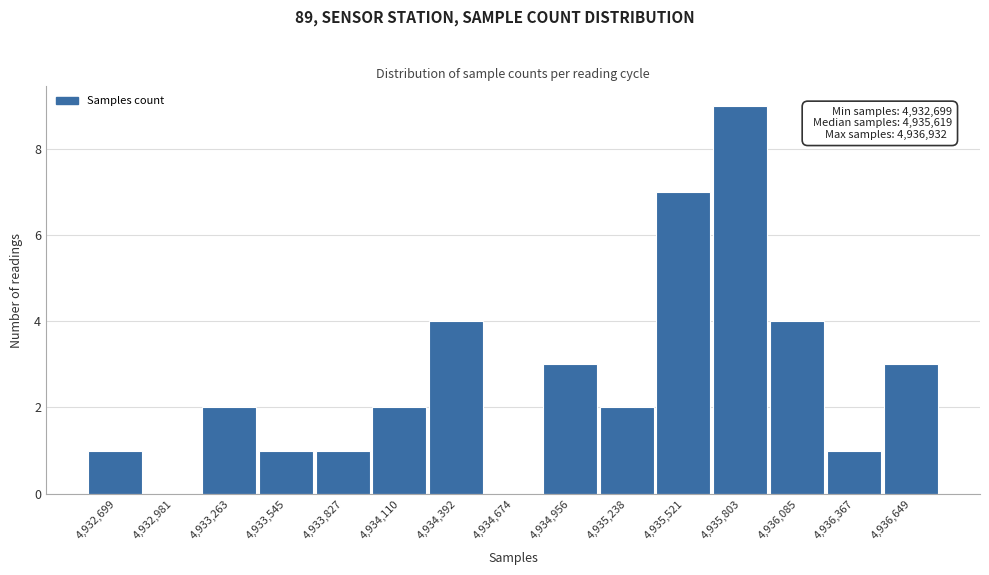

Reading right to left, extract all data points from this chart.

4,936,649=3	4,936,367=1	4,936,085=4	4,935,803=9	4,935,521=7	4,935,238=2	4,934,956=3	4,934,674=0	4,934,392=4	4,934,110=2	4,933,827=1	4,933,545=1	4,933,263=2	4,932,981=0	4,932,699=1